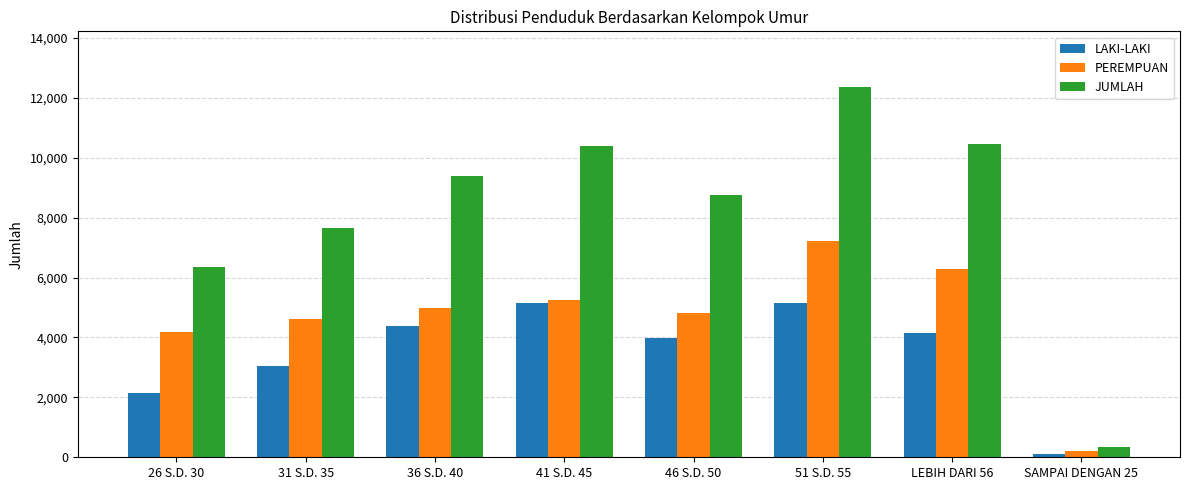

At which label does JUMLAH reach its peak?

51 S.D. 55